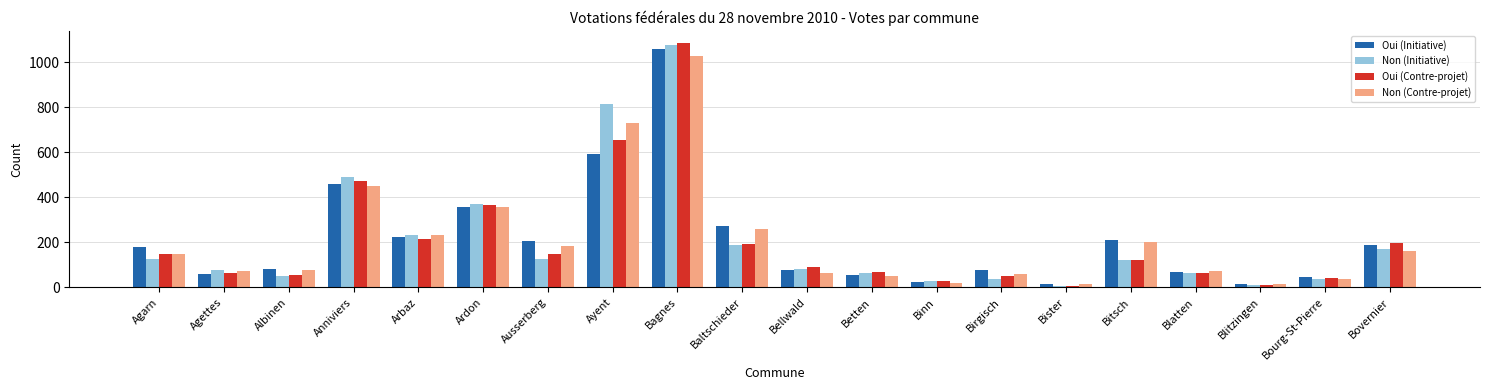

What is the maximum value shown in the chart?

1085